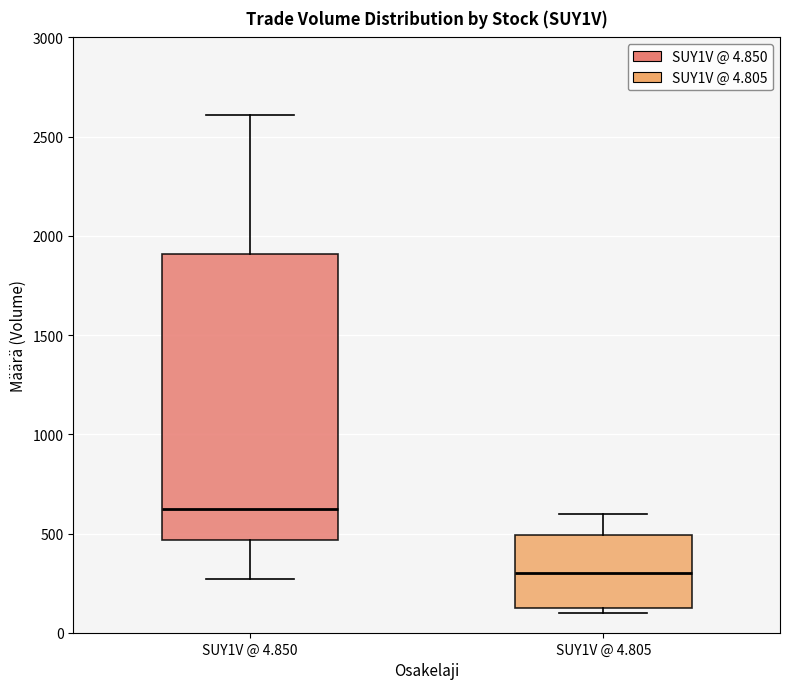

Where does the lower whisker of the box for SUY1V @ 4.850 end on the y-axis? The values are not printed on the chart, so give them approximately, as read against the axis.

250